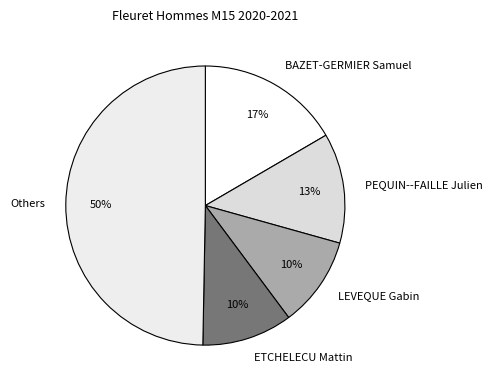

What is the ratio of the value at ETCHELECU Mattin to the value at BAZET-GERMIER Samuel?

0.6